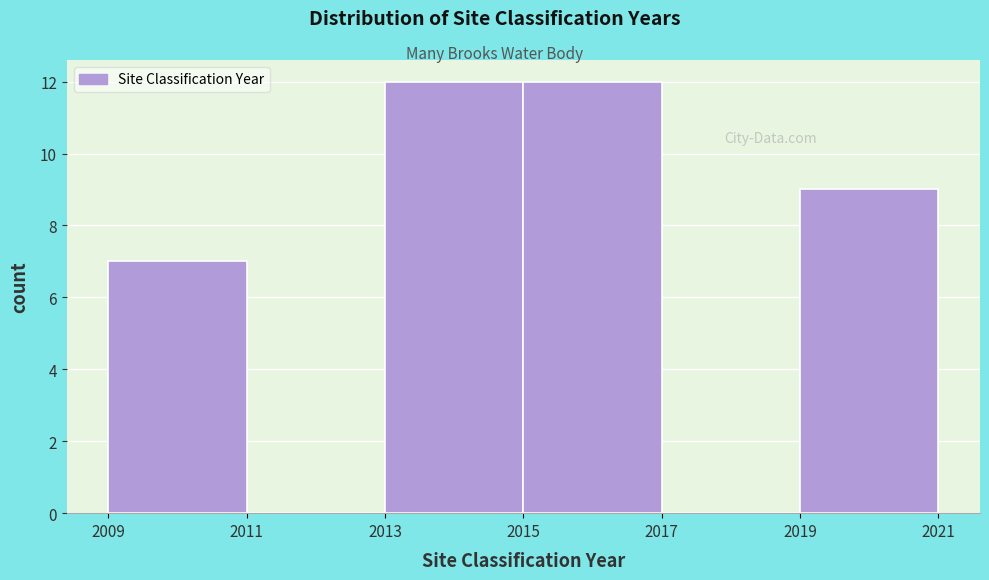

Reading left to right, list every bar in this chart as the range it spans on the x-axis followed by its height. The values are not printed on the chart, so give them approximately, as read against the axis.

2009 to 2011: 7
2011 to 2013: 0
2013 to 2015: 12
2015 to 2017: 12
2017 to 2019: 0
2019 to 2021: 9